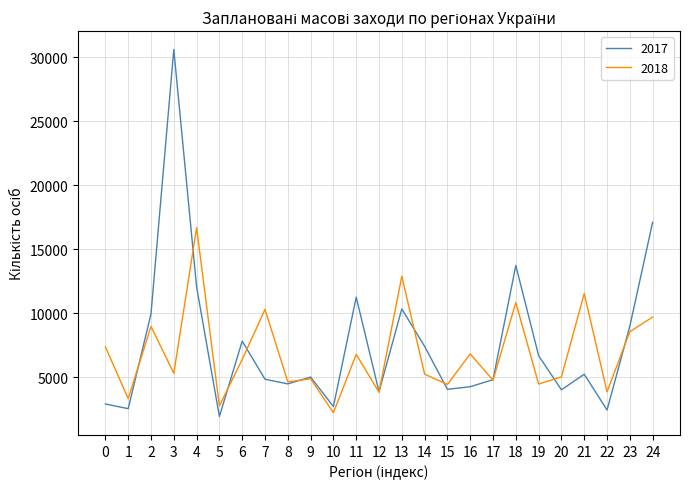

At which category is the sum across all series the highest?

3